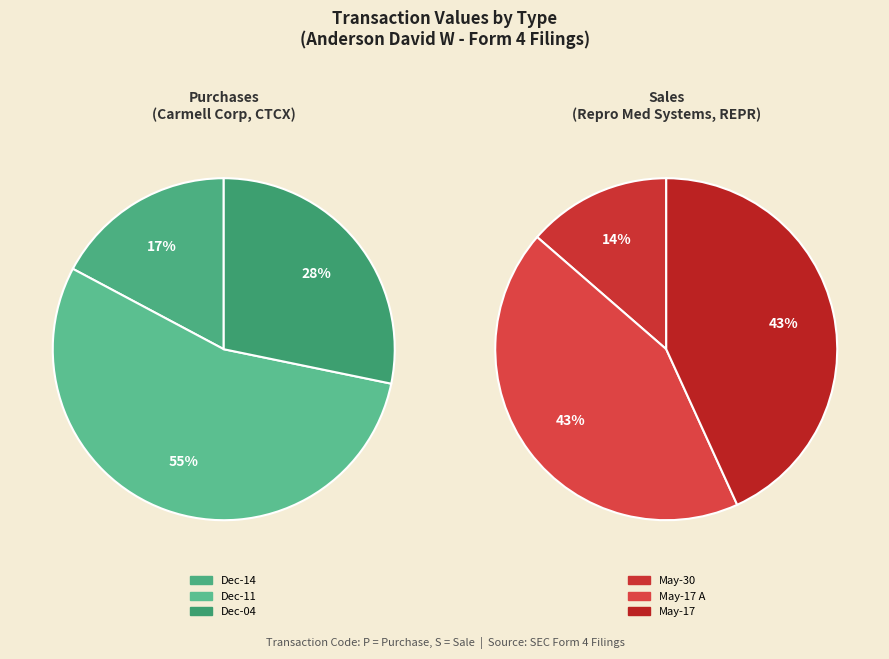

What is the majority slice?

2023-12-11